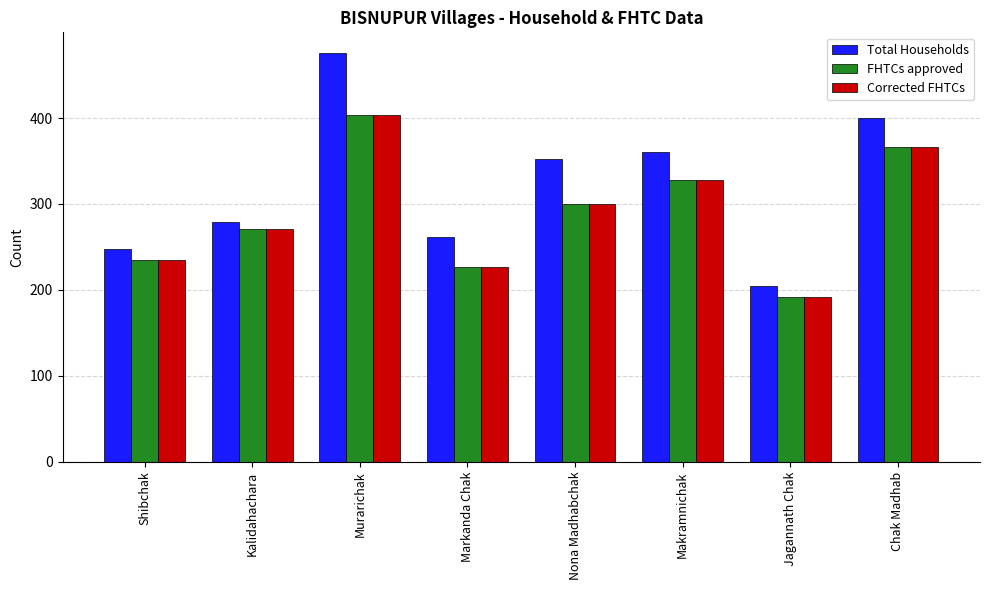

What is the value of the FHTCs approved bar at the 6th from the left?

328